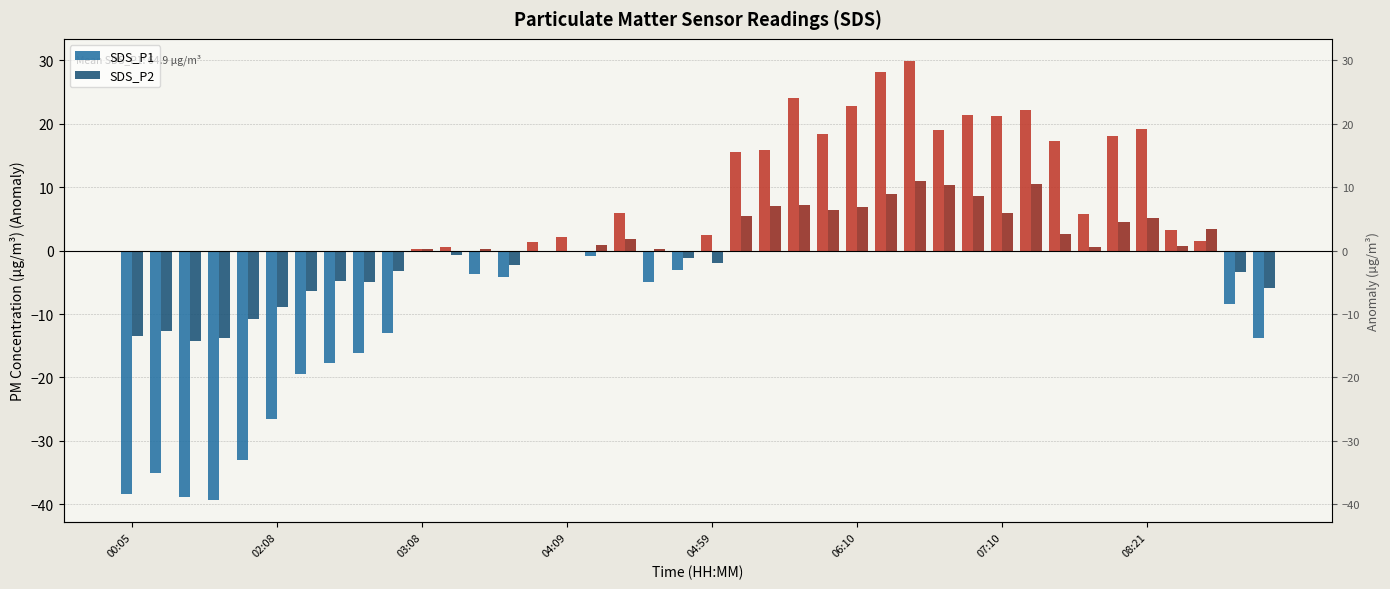

How many data points does each series have?

40